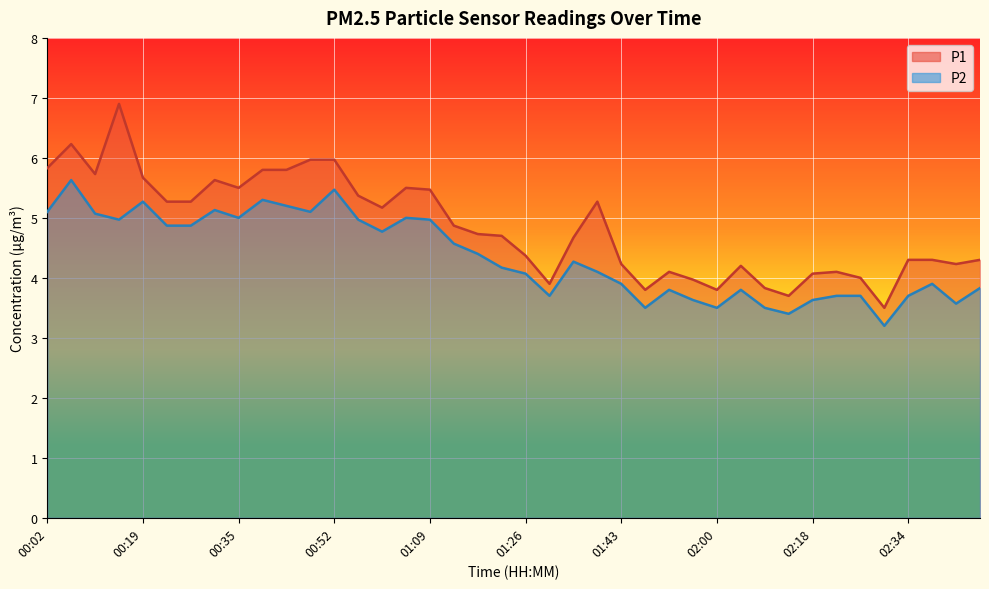

Which category has the lowest value across all series?

02:30